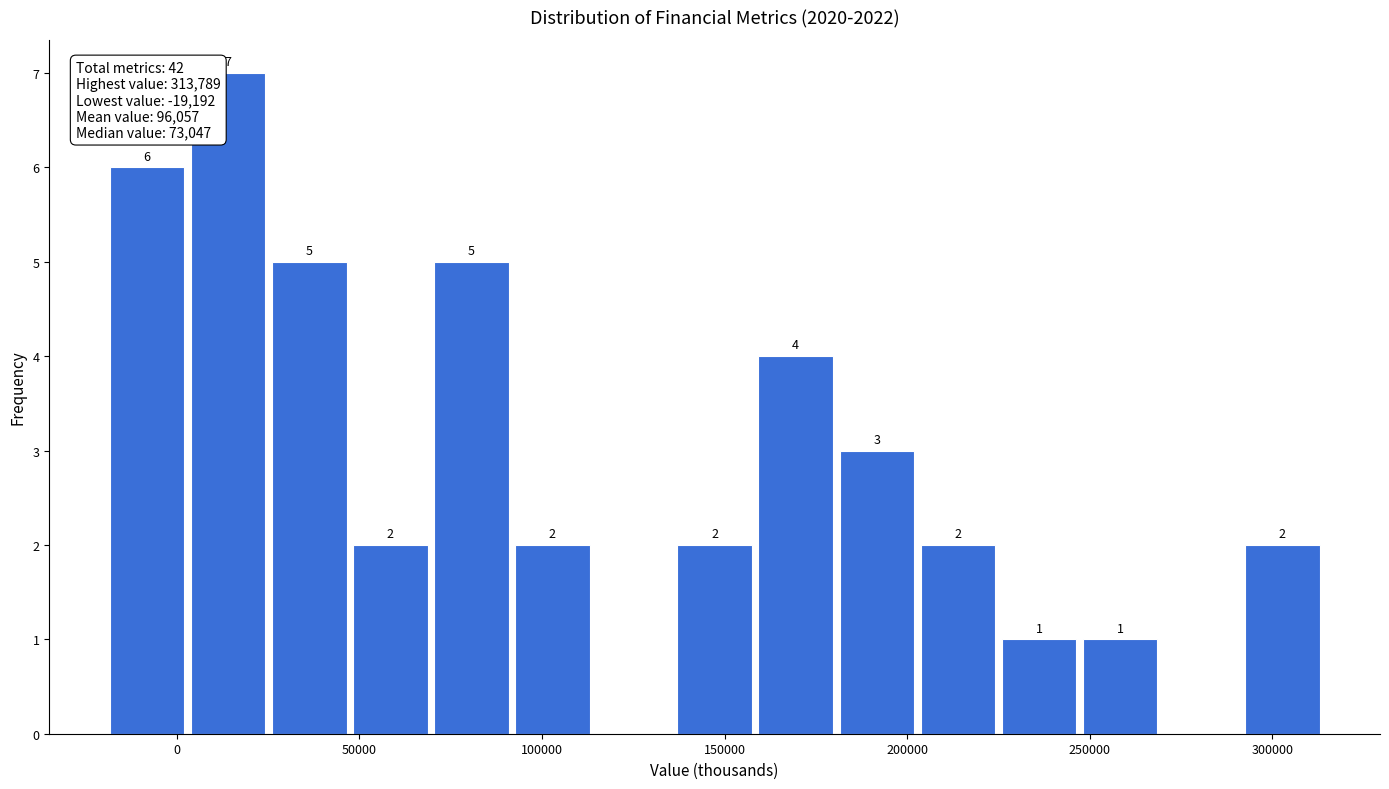

Over which range of the x-axis is the bar tallest?

5000 to 25000